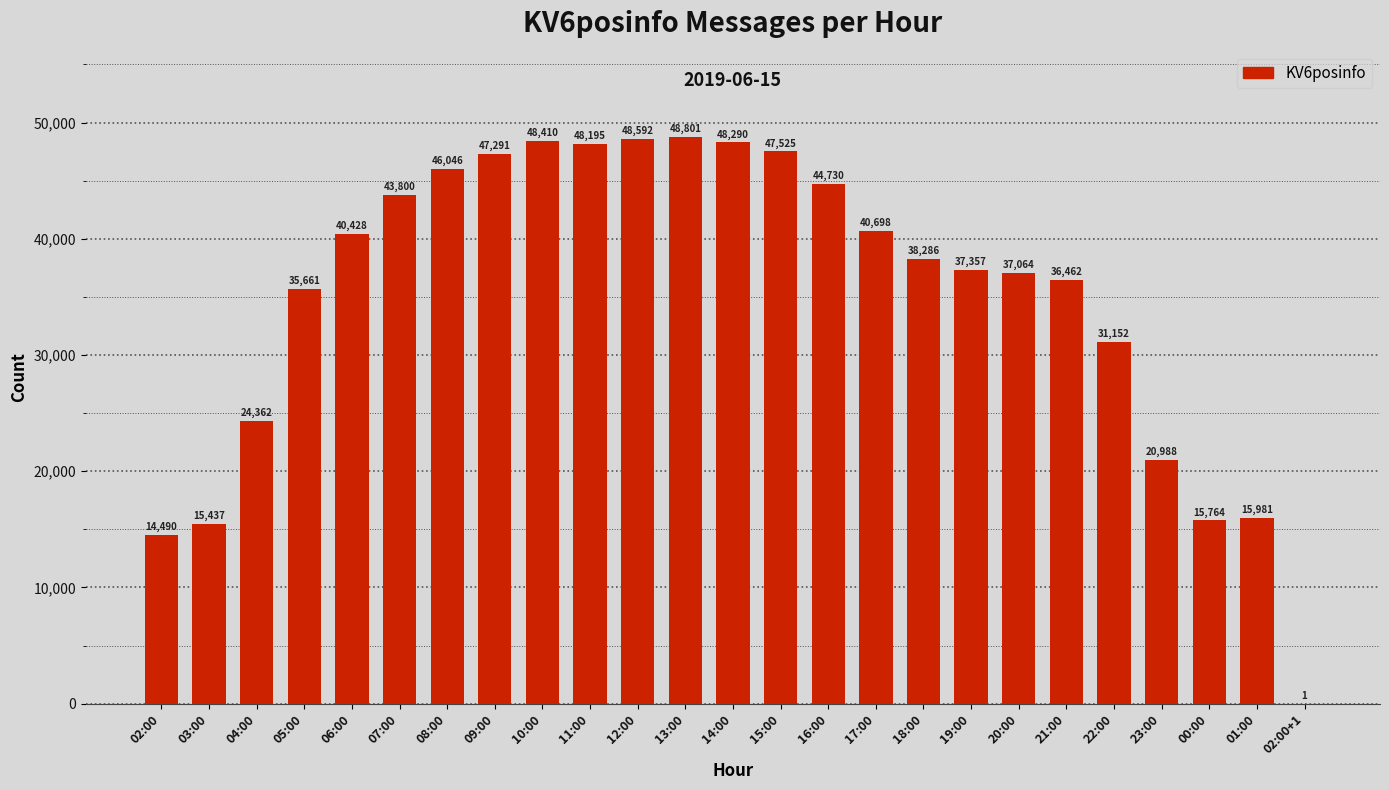

How many series are shown in this chart?

1